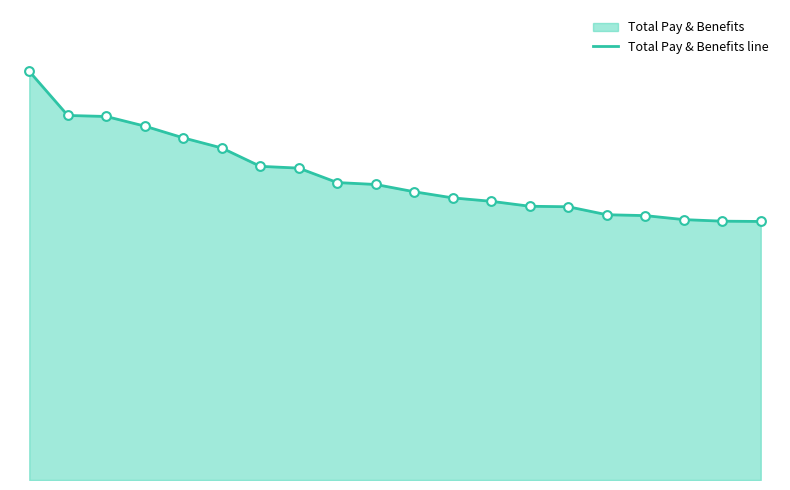

Which has a higher value, 8 or 19?

8